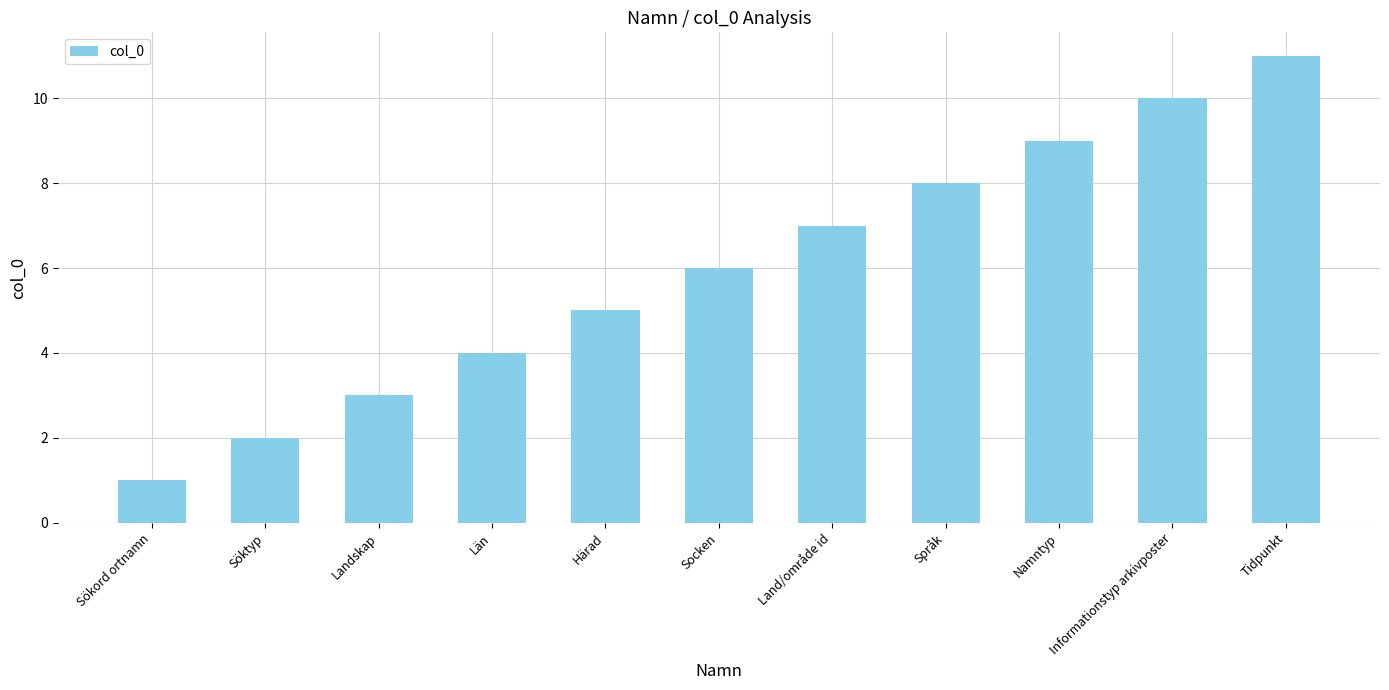

At which label is the value closest to 6?

Socken